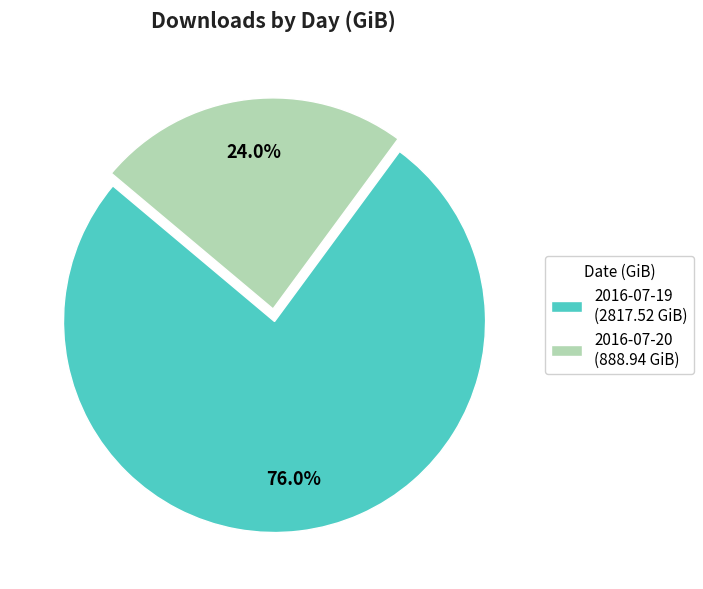

How many segments does this pie chart have?

2